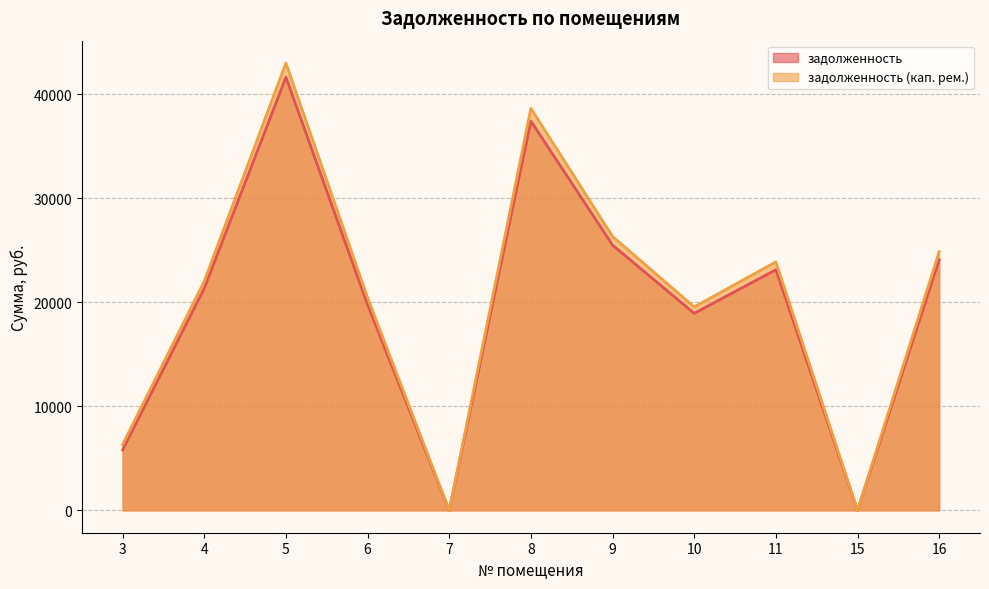

What is the difference between the second highest and minimum values in the задолженность (кап. рем.) series?

38635.7